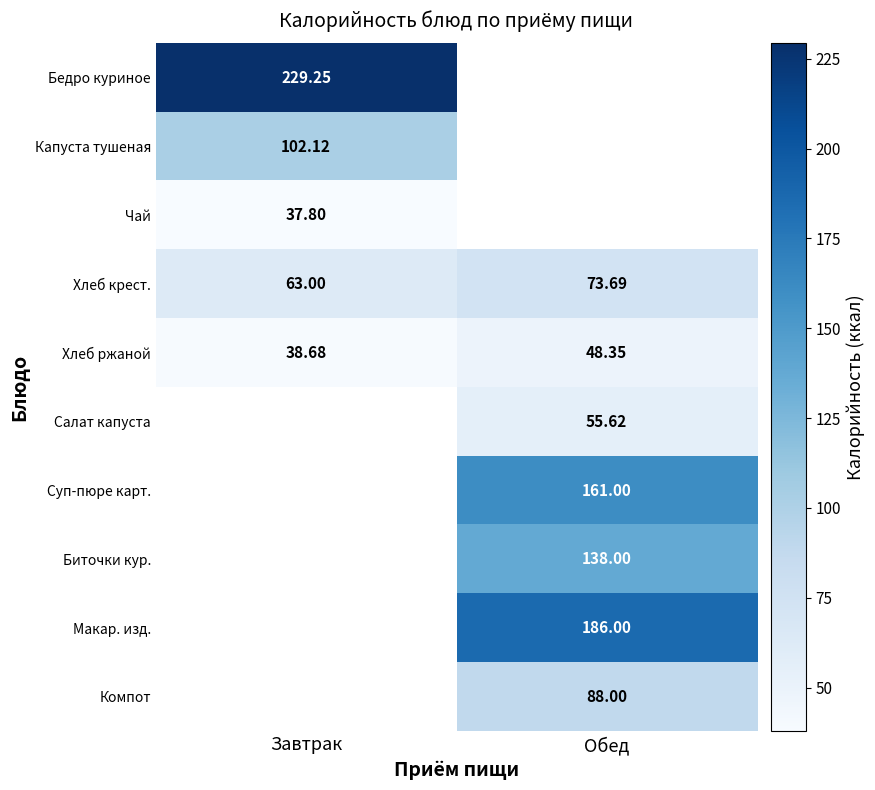

Rank the categories by Хлеб крест. value from lowest to highest.

Завтрак, Обед